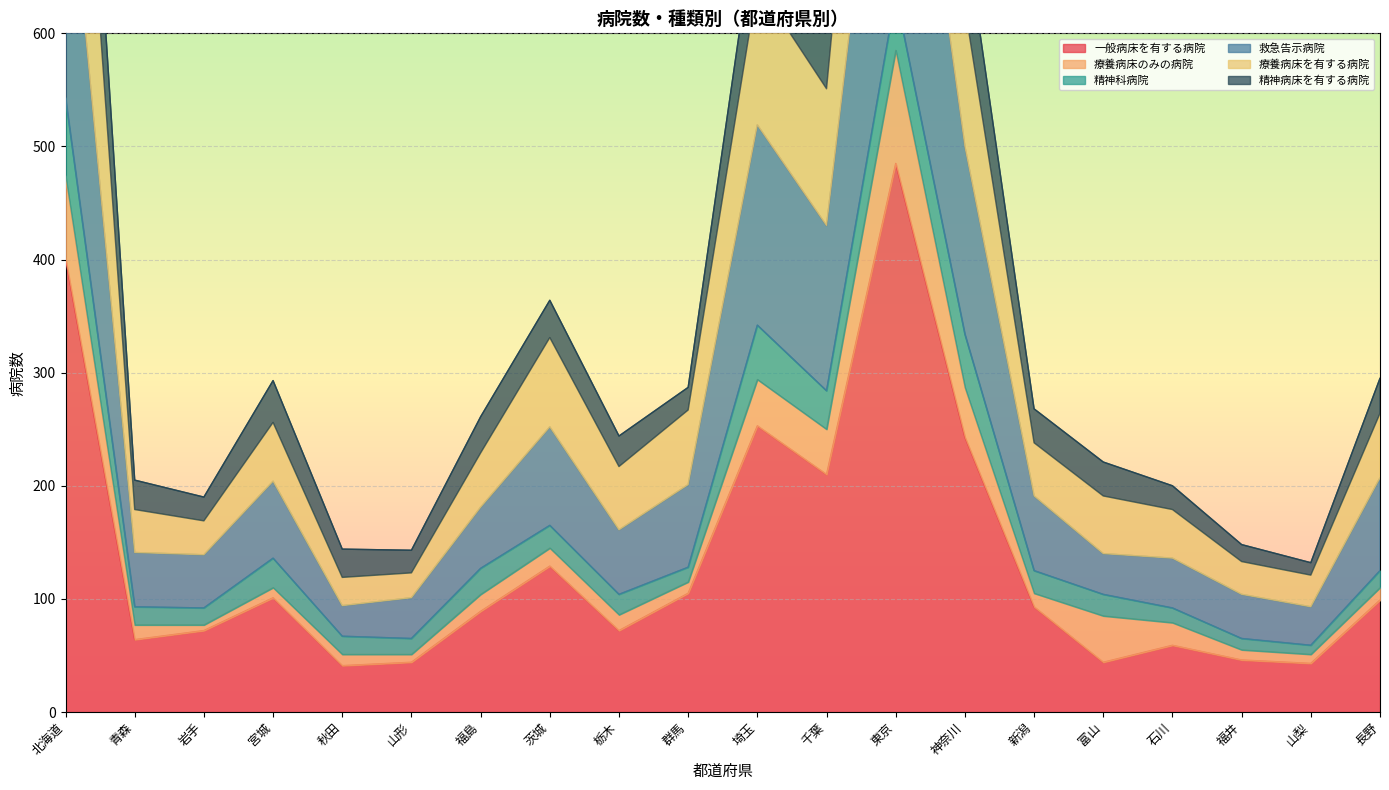

The value of 一般病床を有する病院 at 長野 is 27. True or false?

False